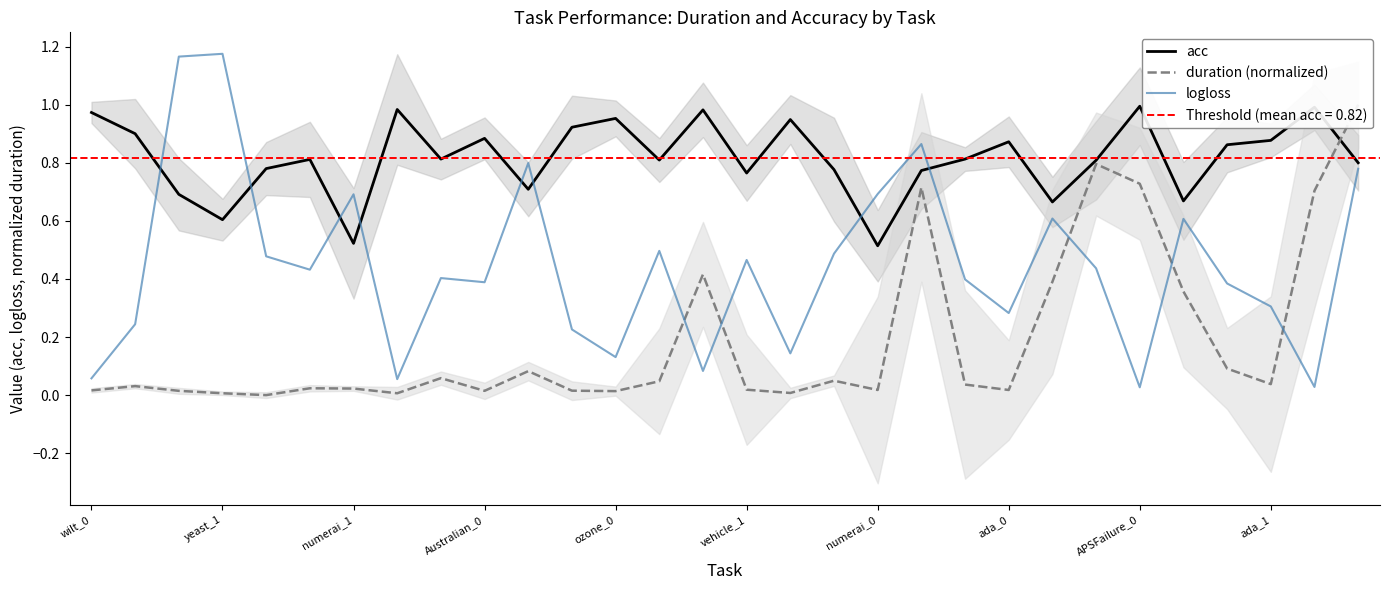

At which category does acc reach its first local valley?

yeast_1